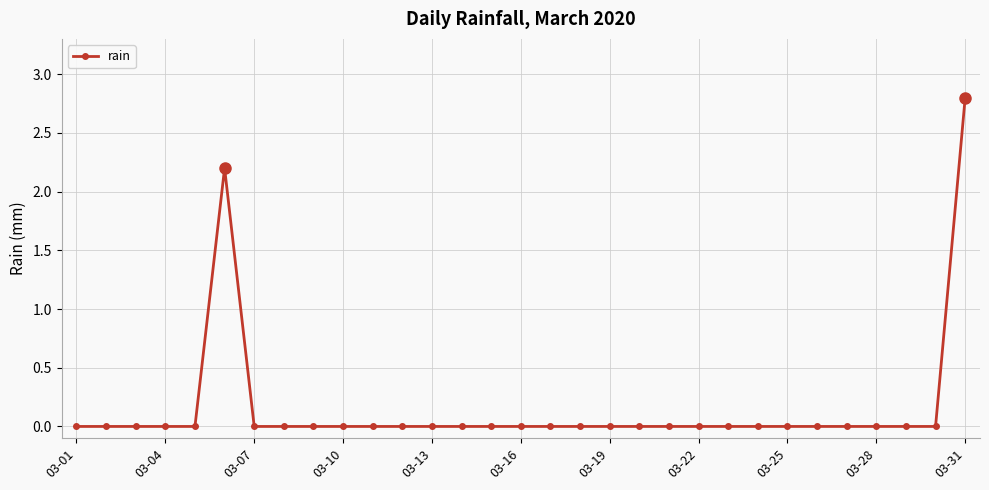

What is the maximum value shown in the chart?

2.8